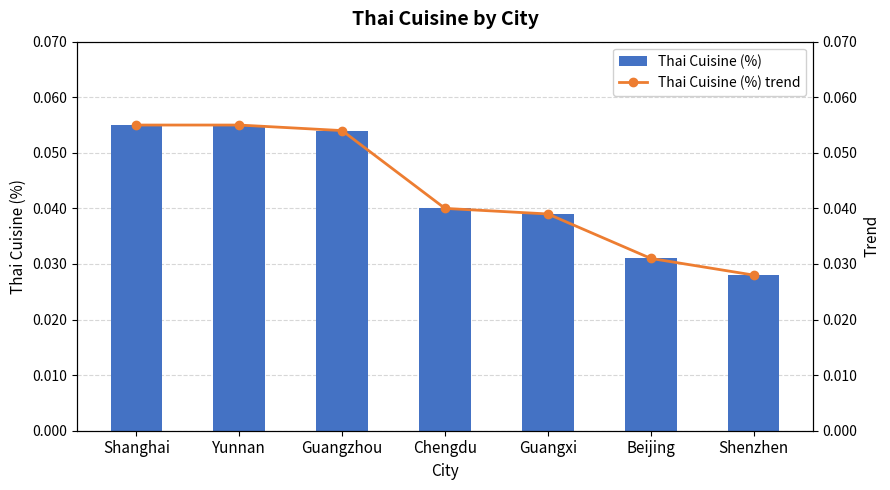

Does the chart contain any negative values?

No